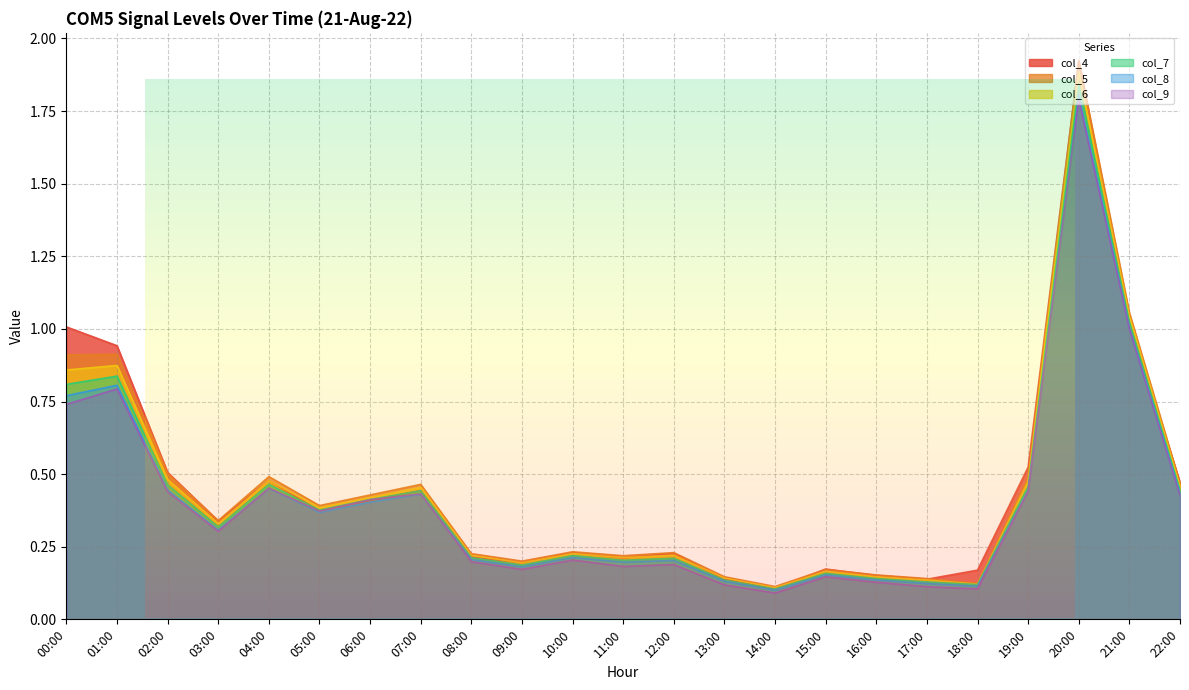

True or false: col_5 and col_8 cross at least once.

False